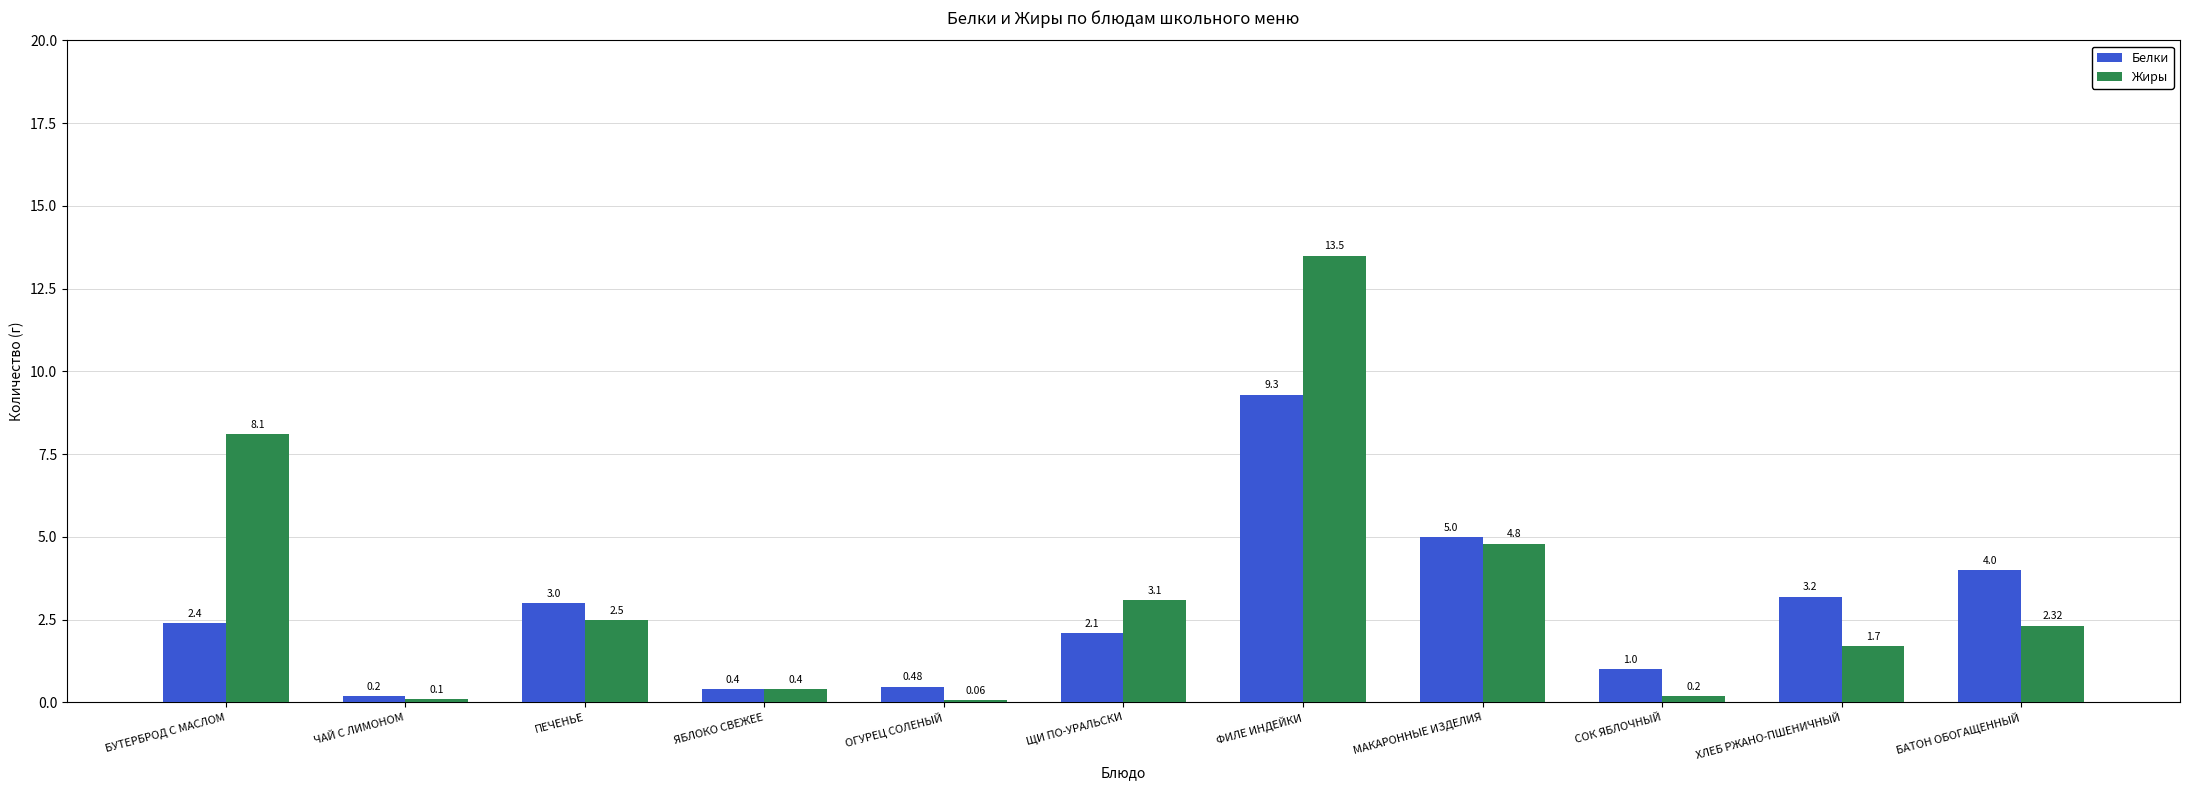

What position from the right is СОК ЯБЛОЧНЫЙ?

3